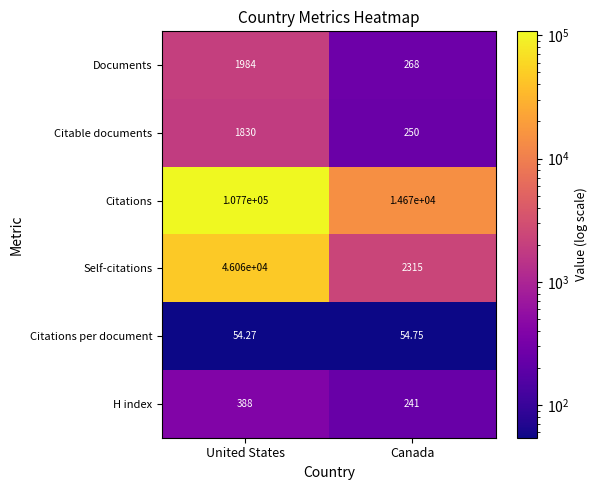

Which label corresponds to the smallest value in the chart?

United States